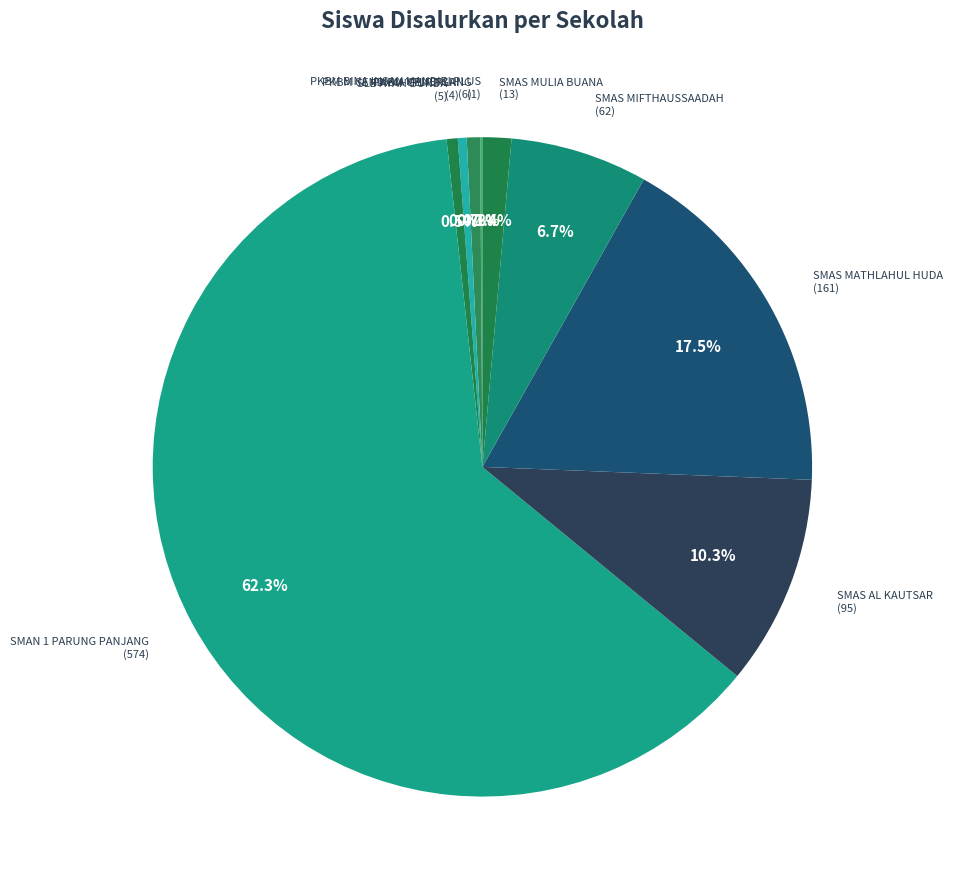

How many slices are in this pie chart?

9